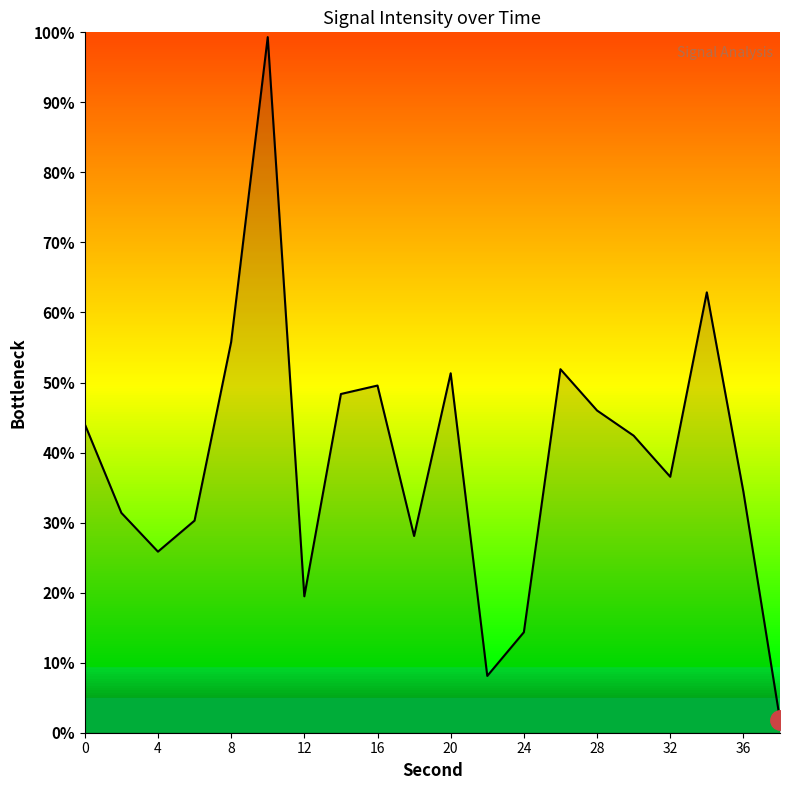

What is the difference between the maximum and minimum values?

97.5